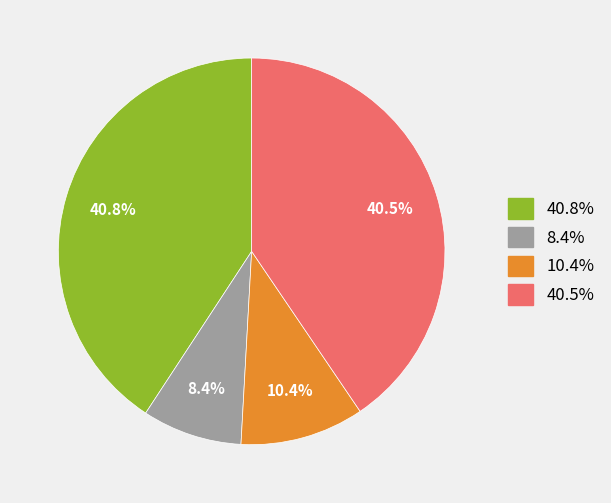

Is there a majority slice in this chart?

No